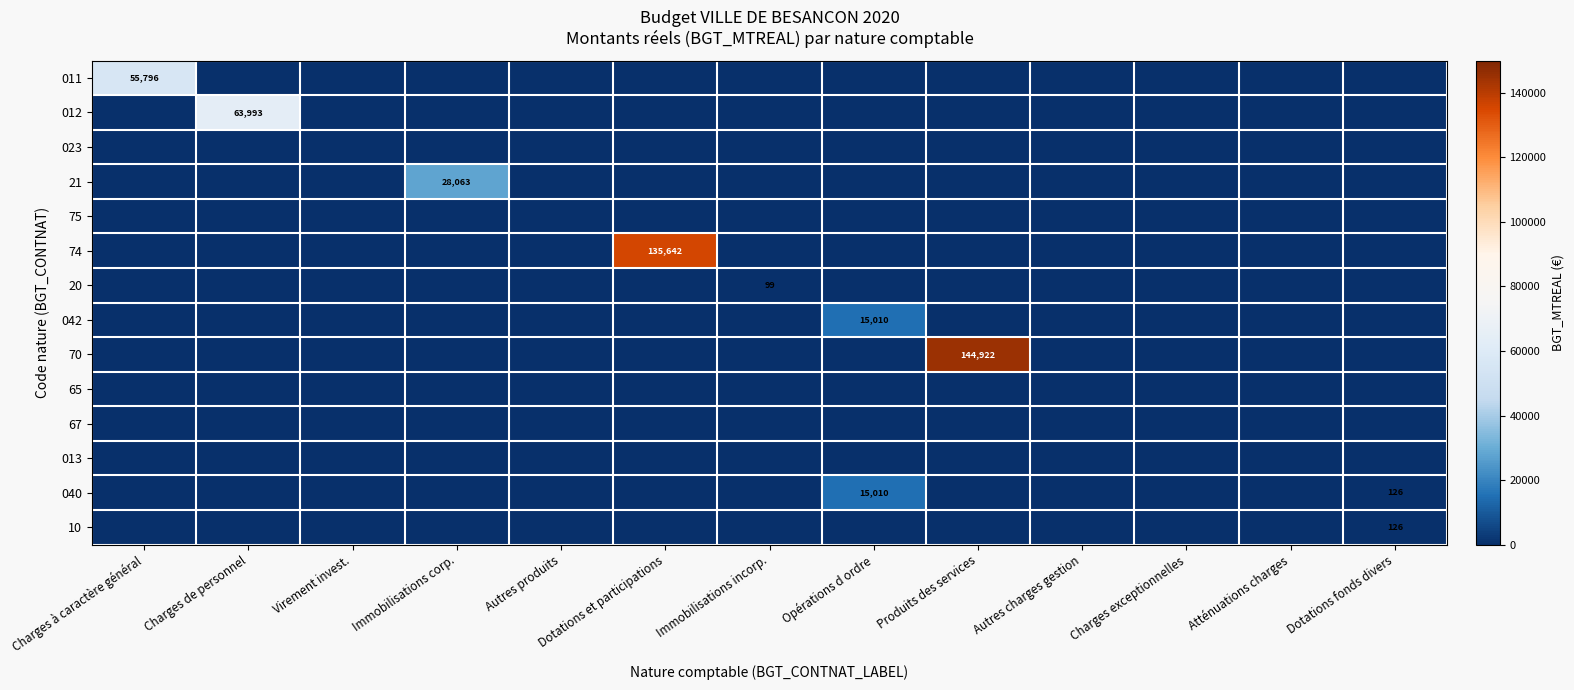

Is the value of 023 at Charges exceptionnelles greater than the value of 21 at Immobilisations corp.?

No